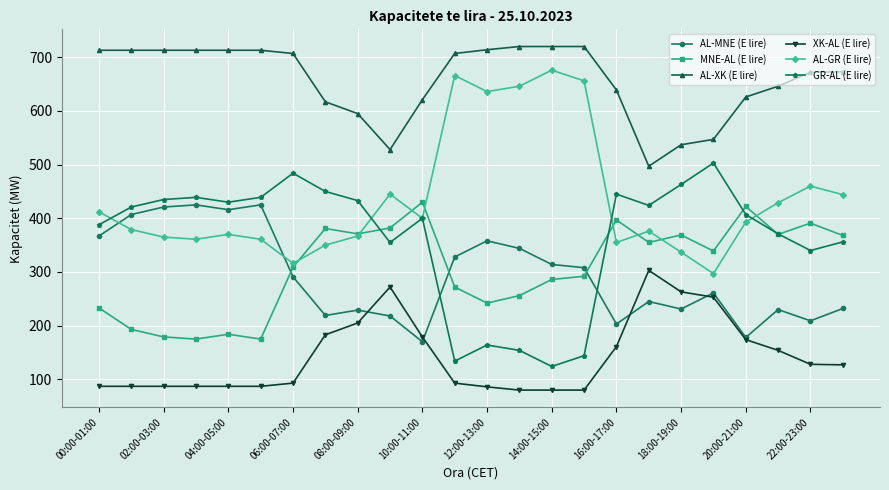

True or false: XK-AL (E lire) has more than 0 points higher than both neighbors.

True